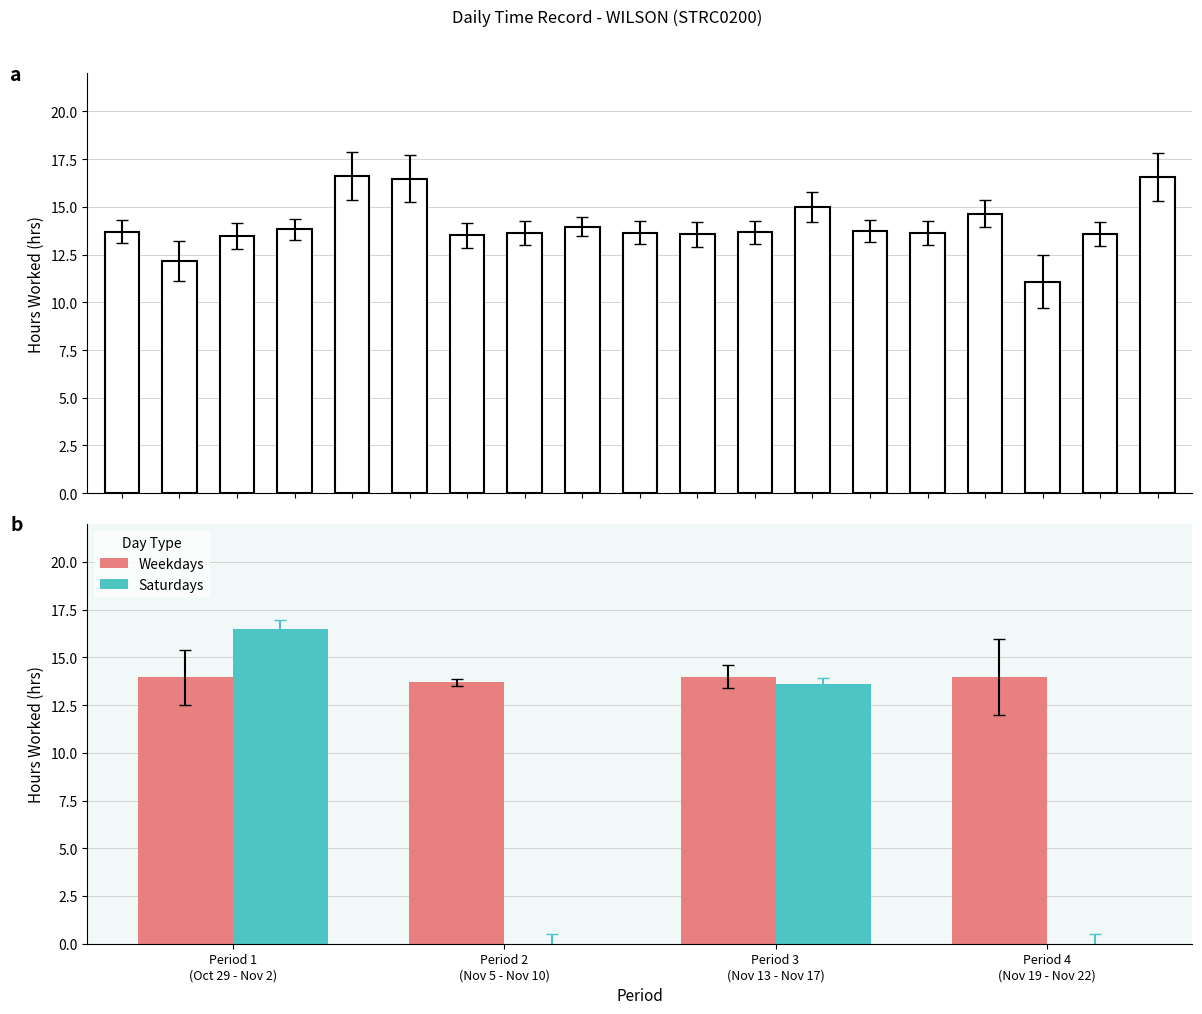

How many data points are less than 13?

2